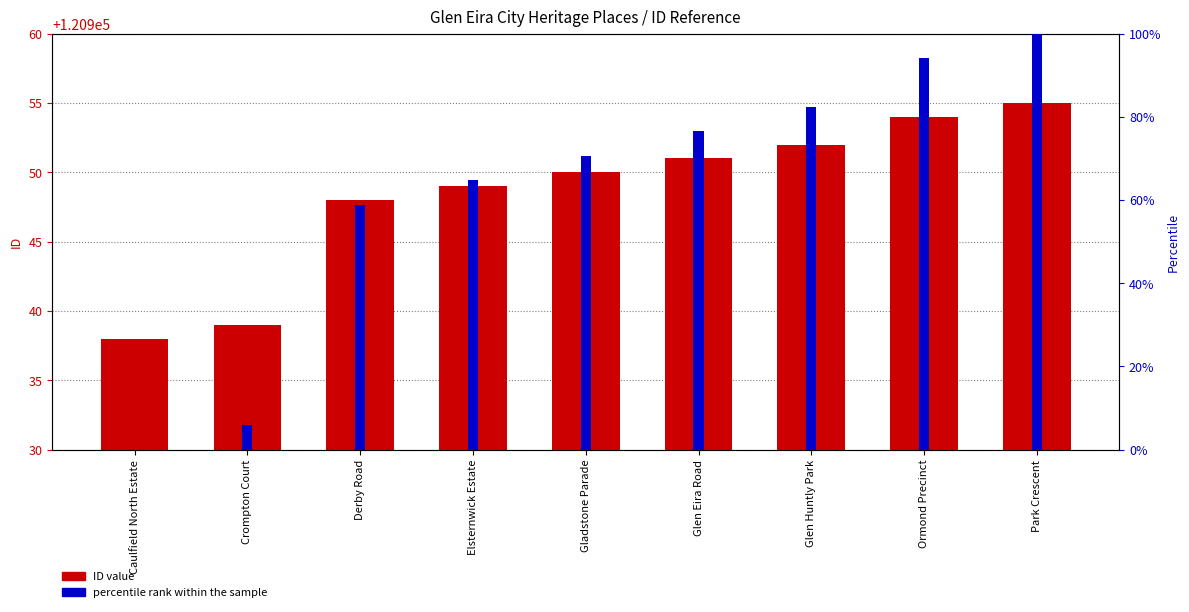

How many groups of bars are there?

9